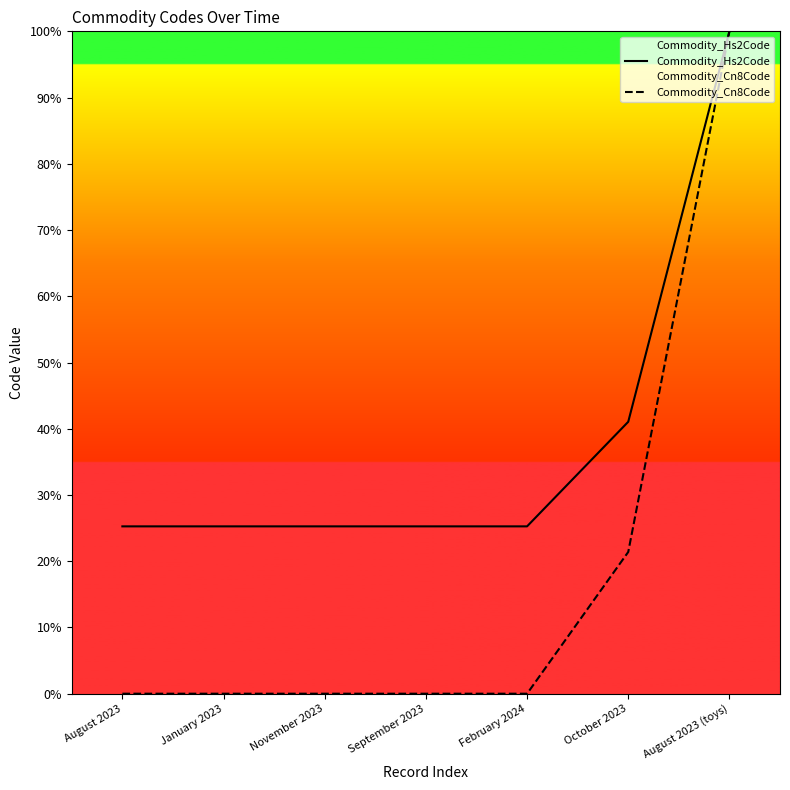

What is the difference between the maximum and minimum values in the Commodity_Cn8Code series?

100.0